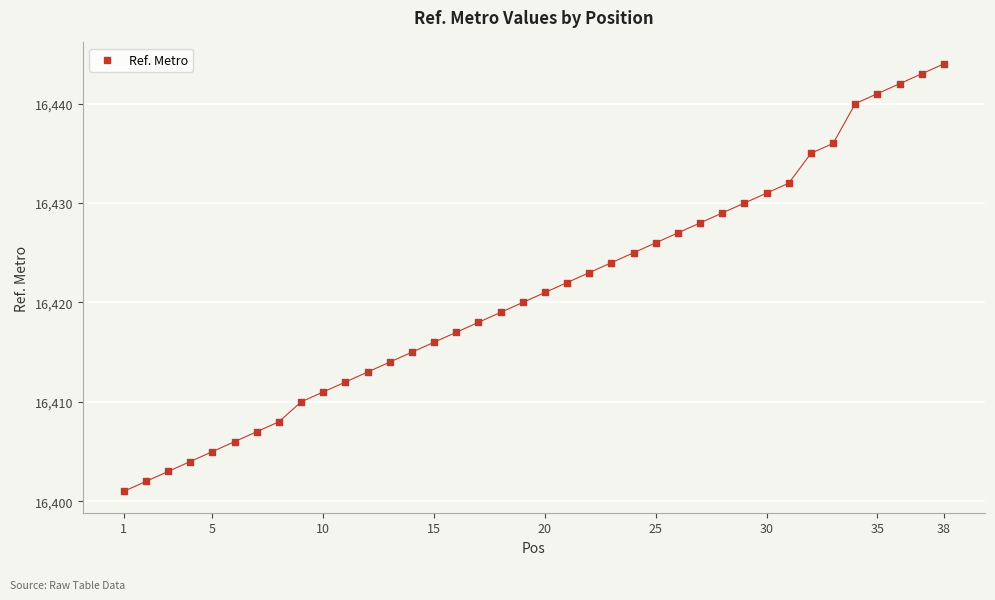

What is the range of X values (max minus min)?

37